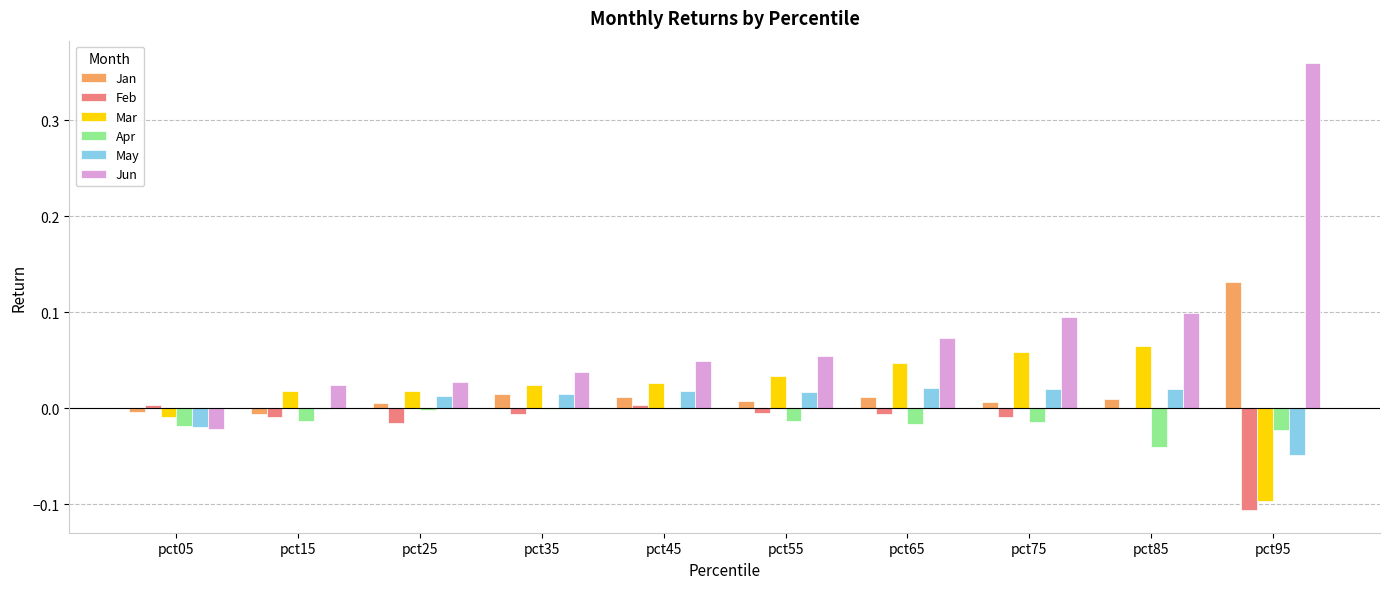

Is the value of Mar at pct75 greater than the value of May at pct15?

Yes